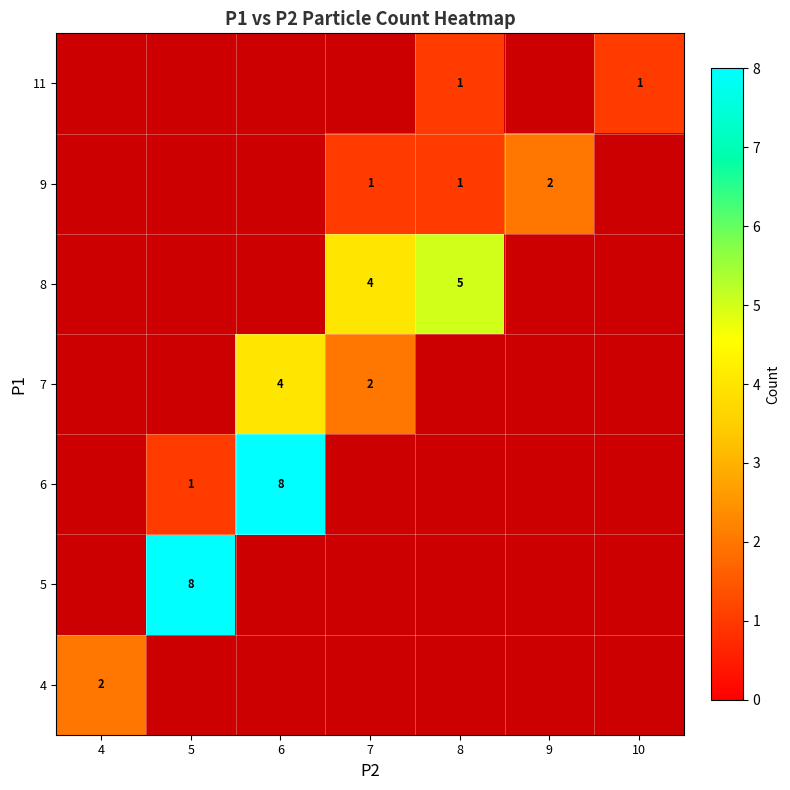

True or false: 8 has a value of 4 at 7.

True